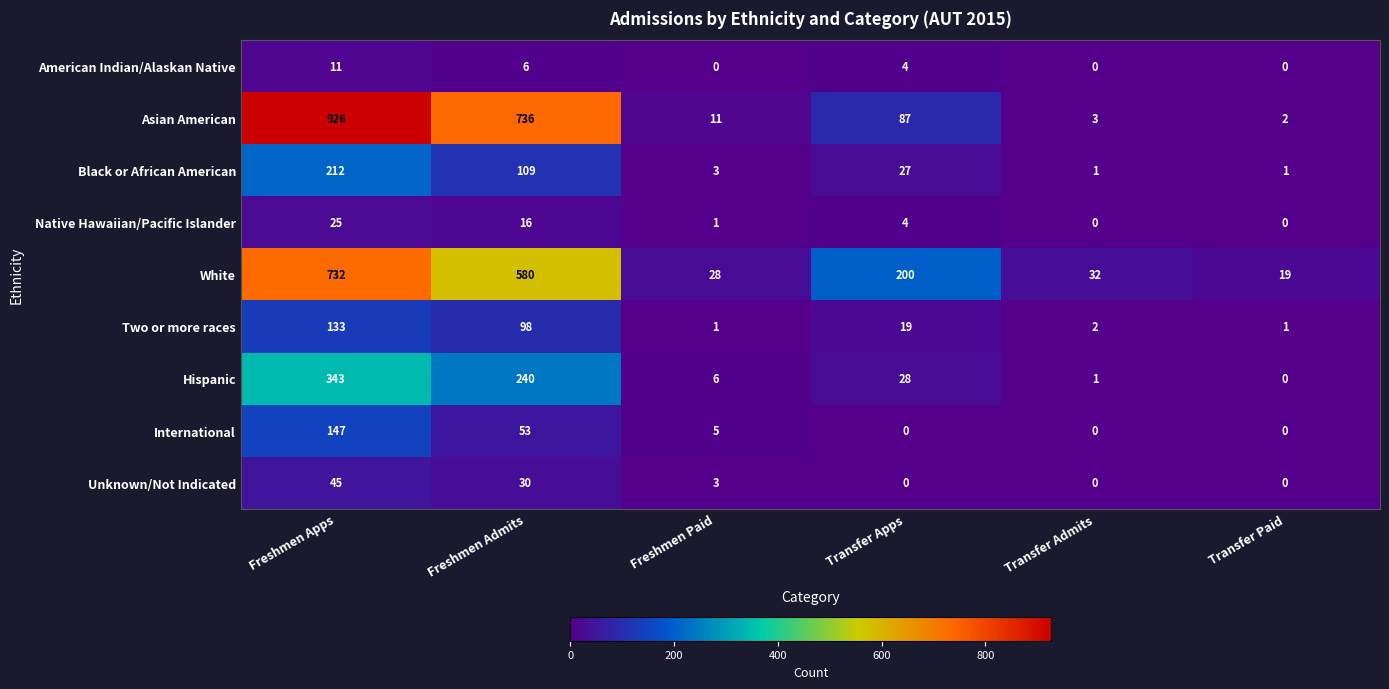

Which category has the highest value across all series?

Freshmen Apps